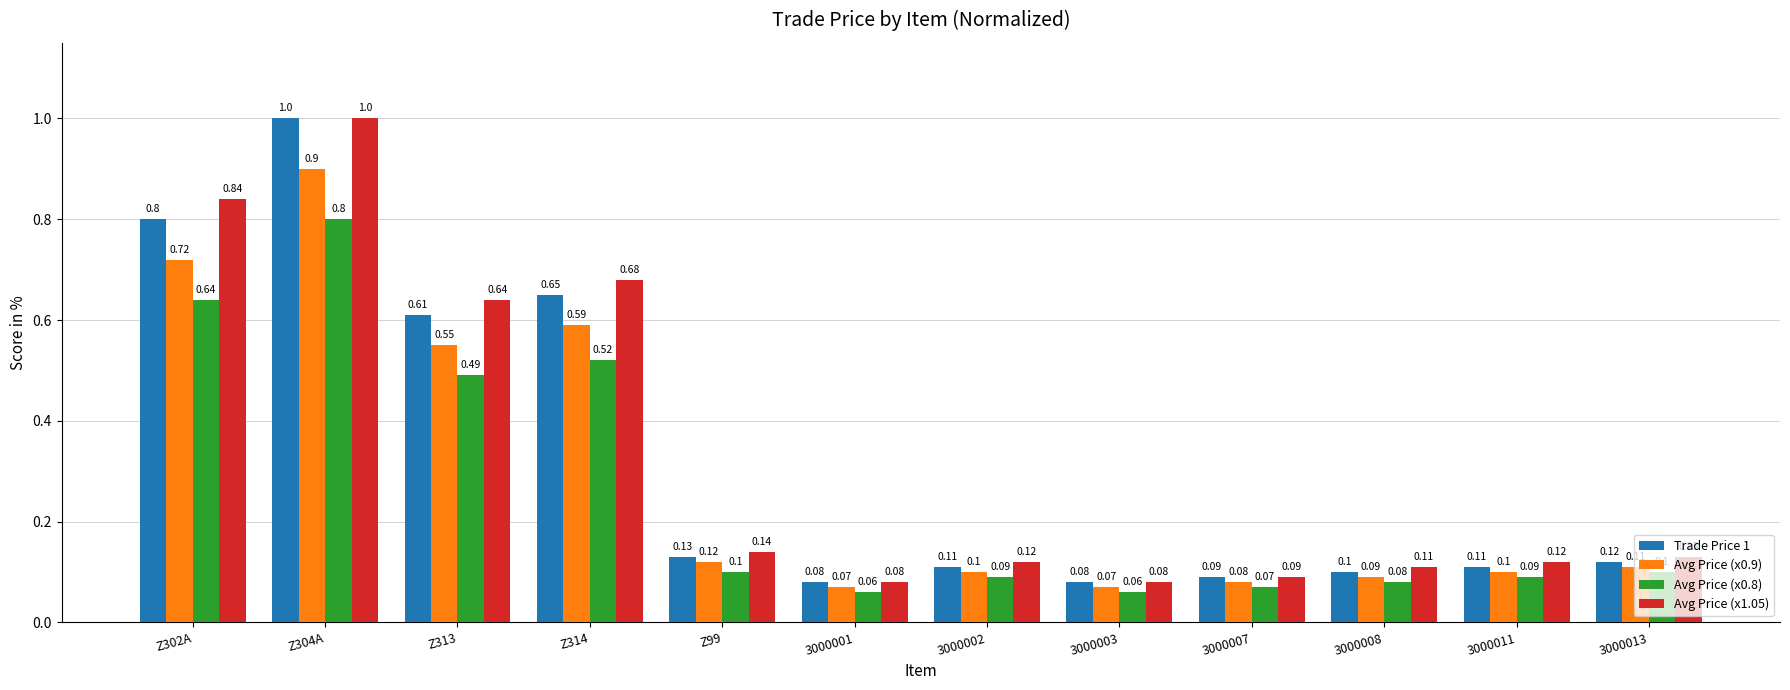

What is the greatest value displayed?

1.0